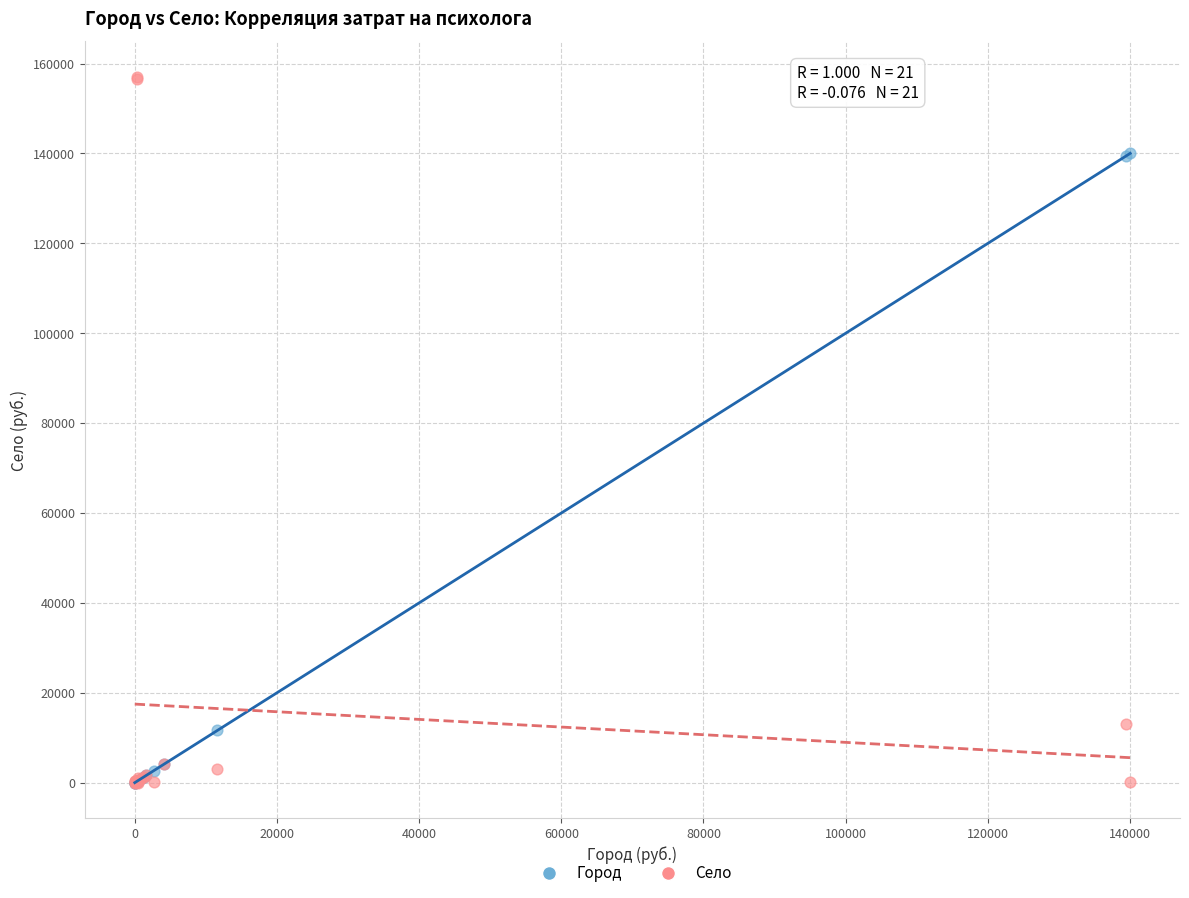

Which series contains the highest Y value?

Село